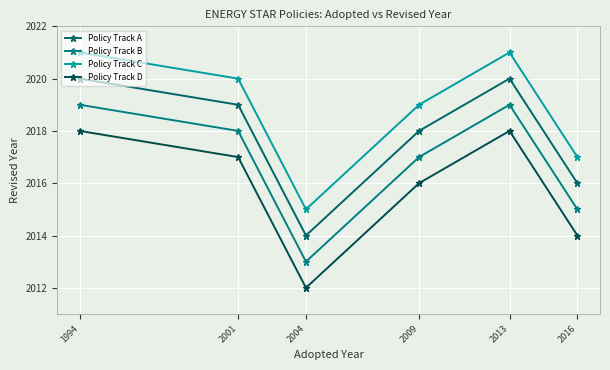

How many distinct data groups are displayed?

4